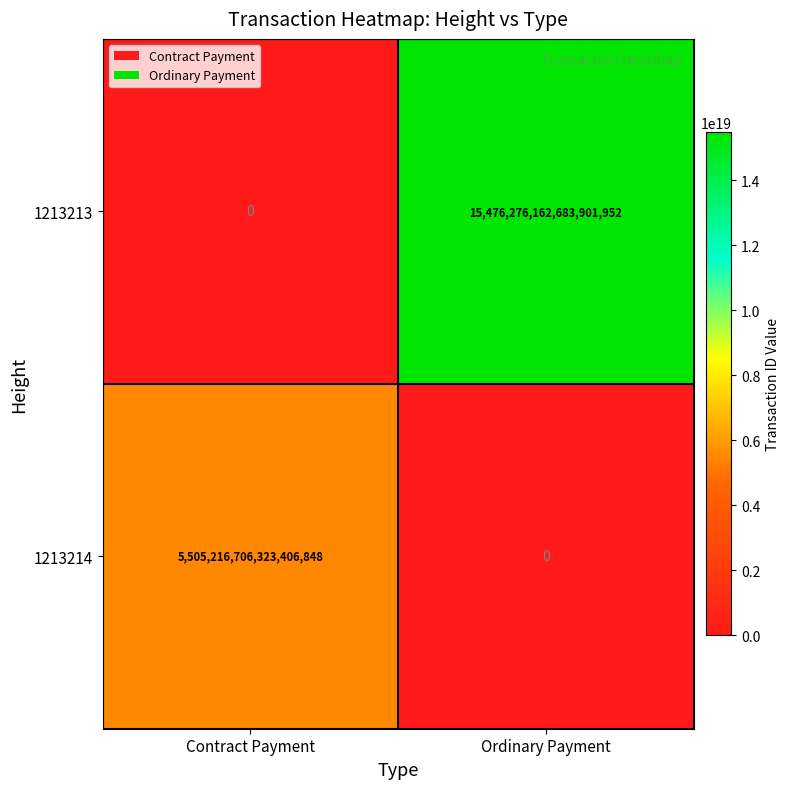

At Contract Payment, list the series in order from smallest to largest.

1213213, 1213214